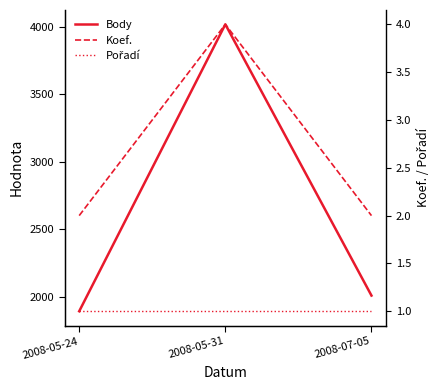

What is the greatest value displayed?

4016